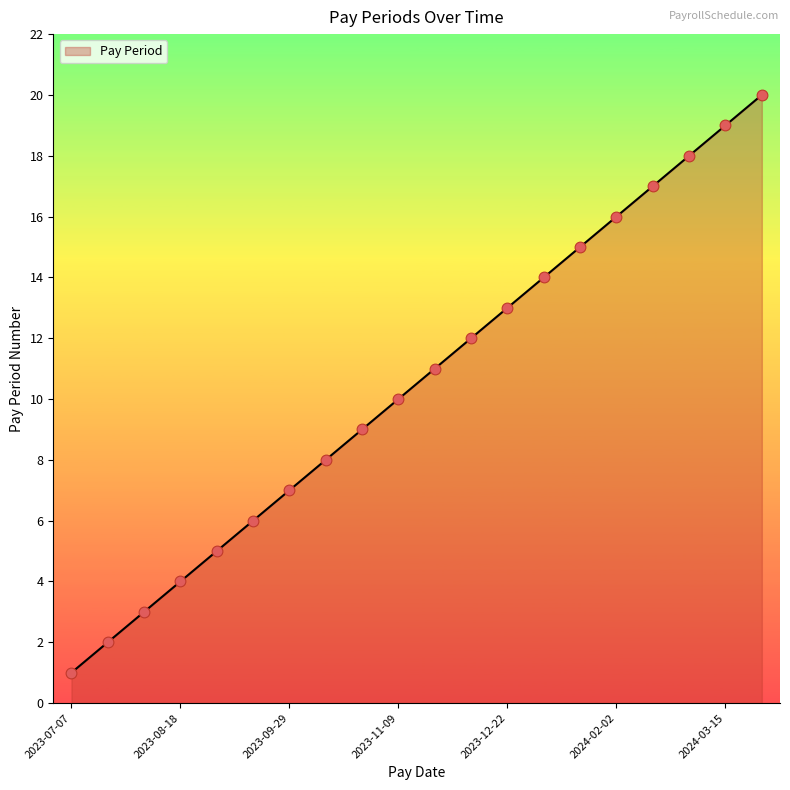

What is the greatest value displayed?

20